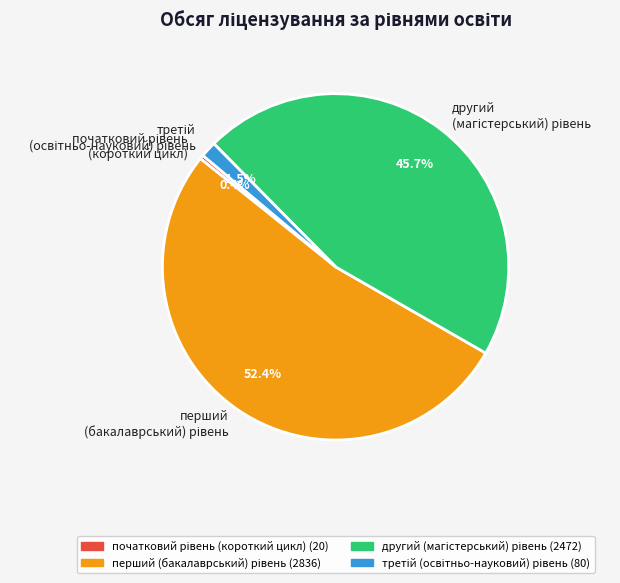

Is there a majority slice in this chart?

Yes